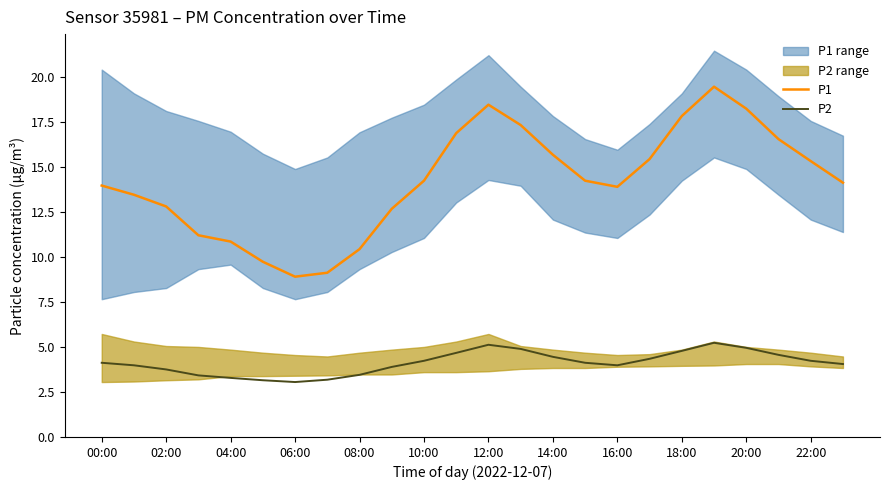

What is the difference between the second highest and second lowest values in the P1 series?

9.3